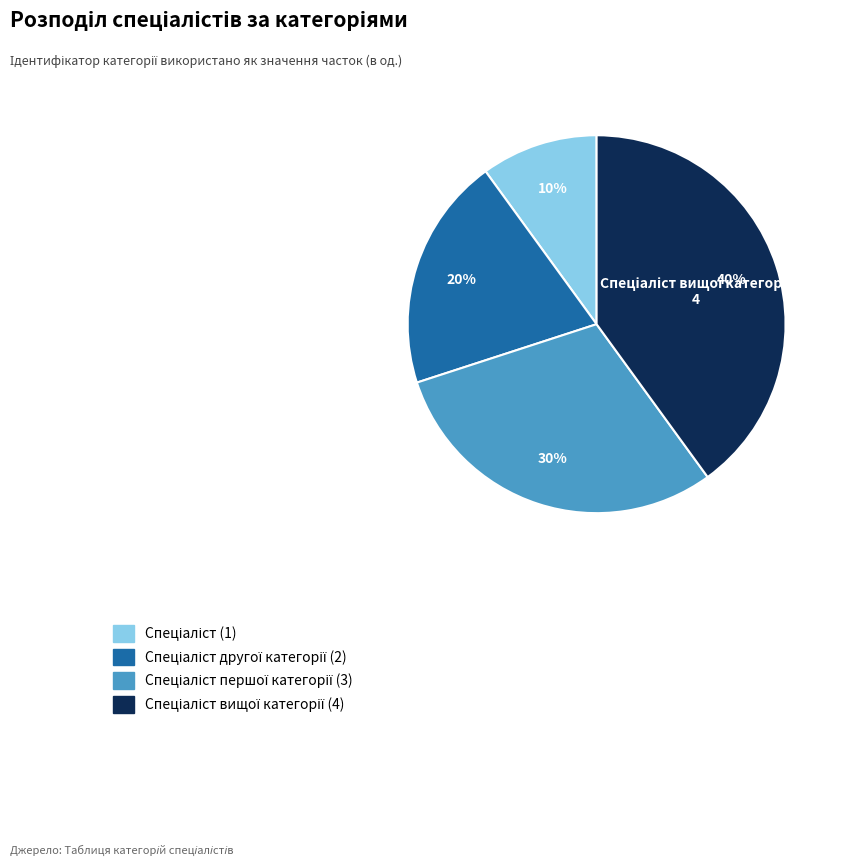

How many segments does this pie chart have?

4